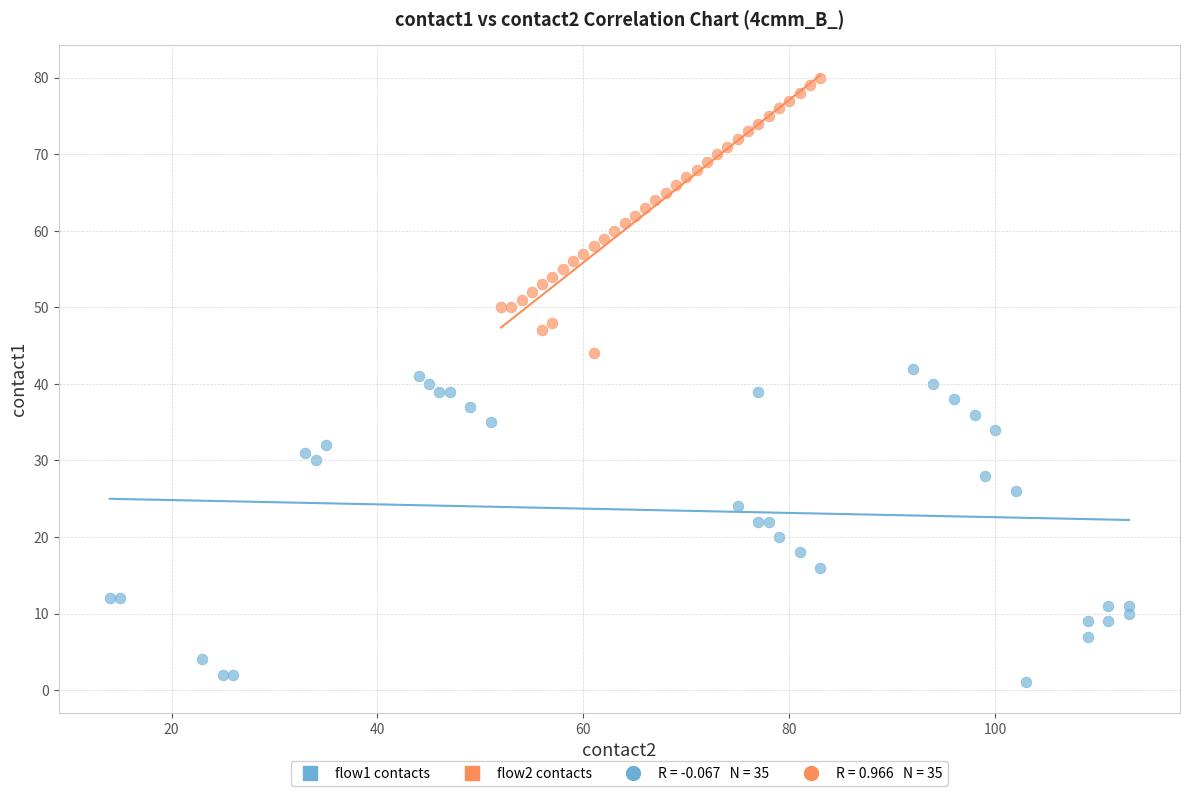

Which series reaches the minimum Y coordinate?

flow1 contacts